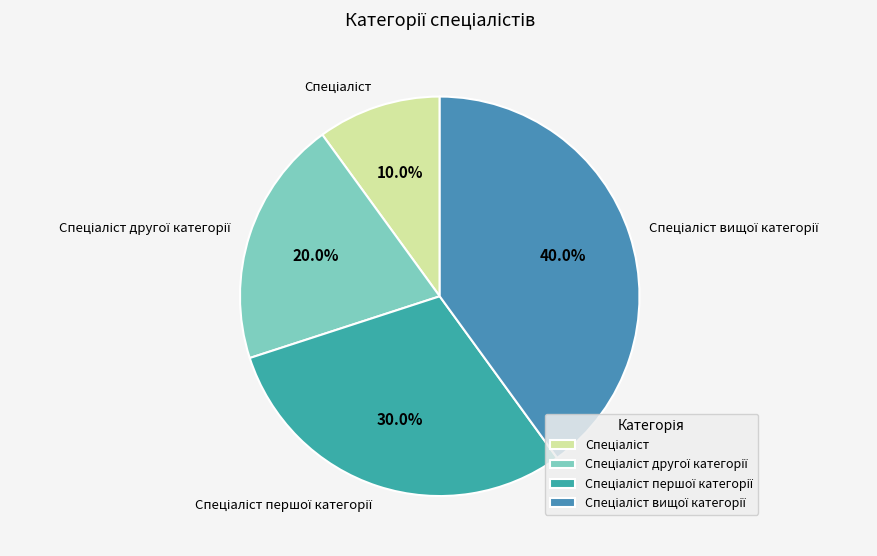

Does any single category account for the majority?

No